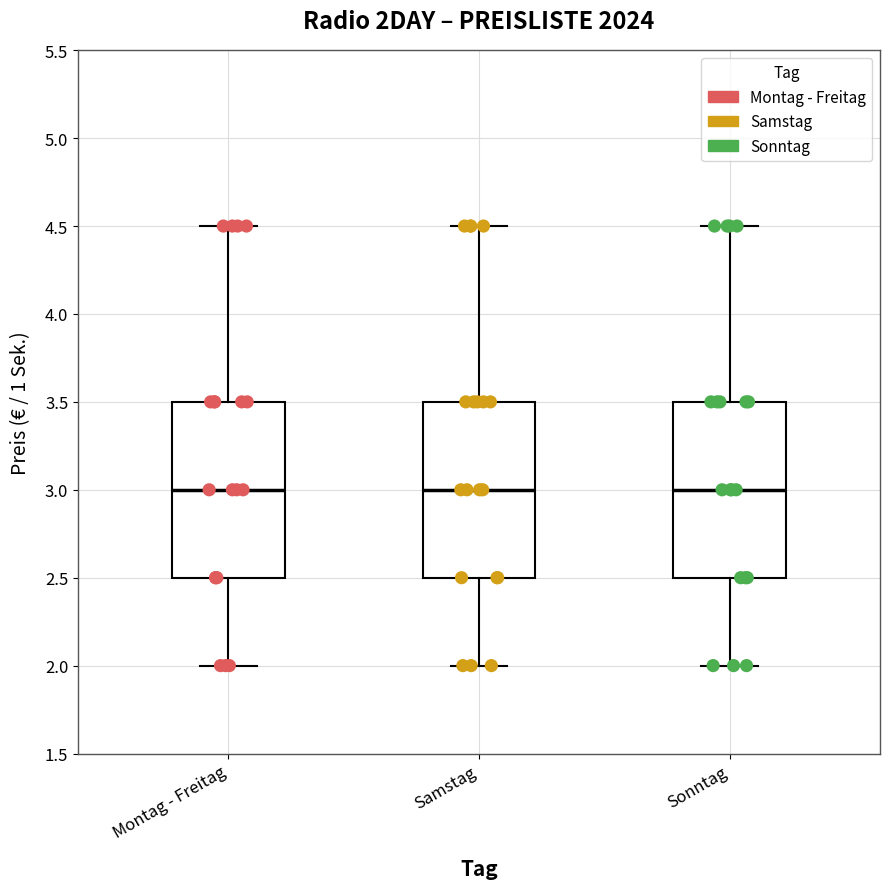

Where is the lower edge of the box for Montag - Freitag on the y-axis? The values are not printed on the chart, so give them approximately, as read against the axis.

2.5